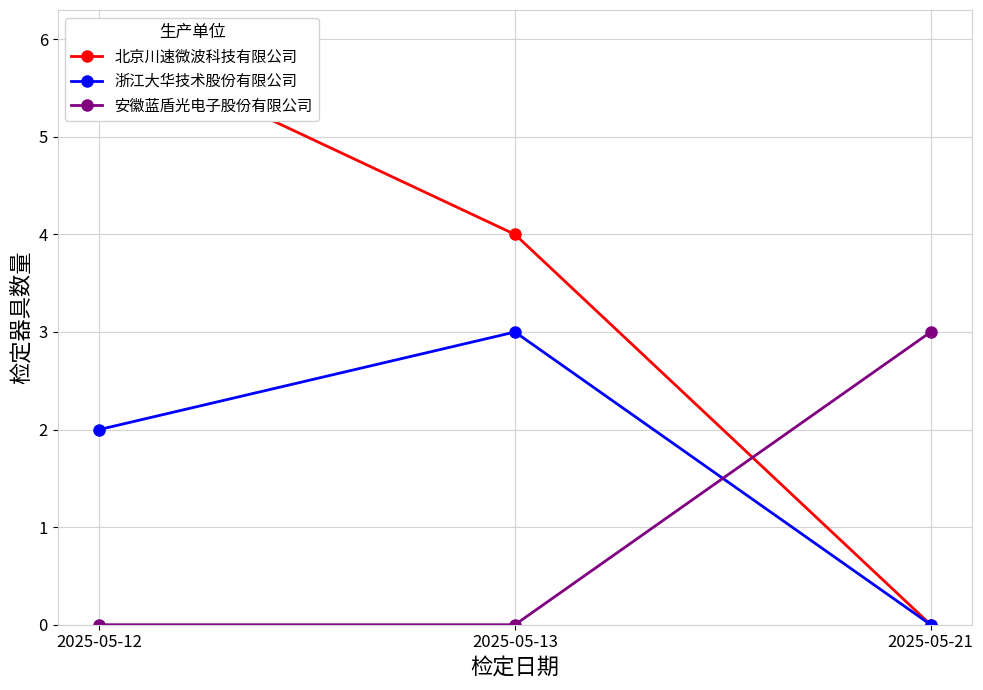

The value of 浙江大华技术股份有限公司 at 2025-05-21 is -2. True or false?

False